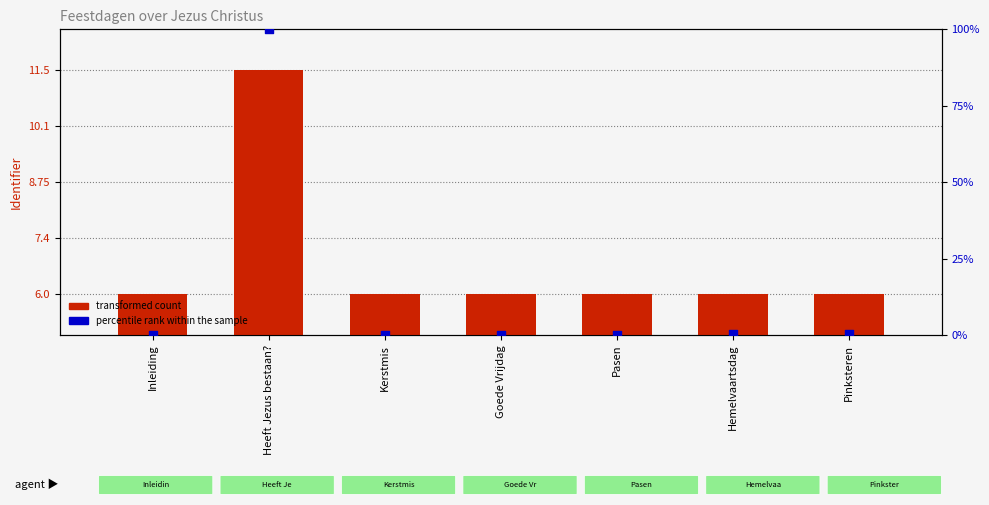

Which series has the largest total across all categories?

percentile rank within the sample